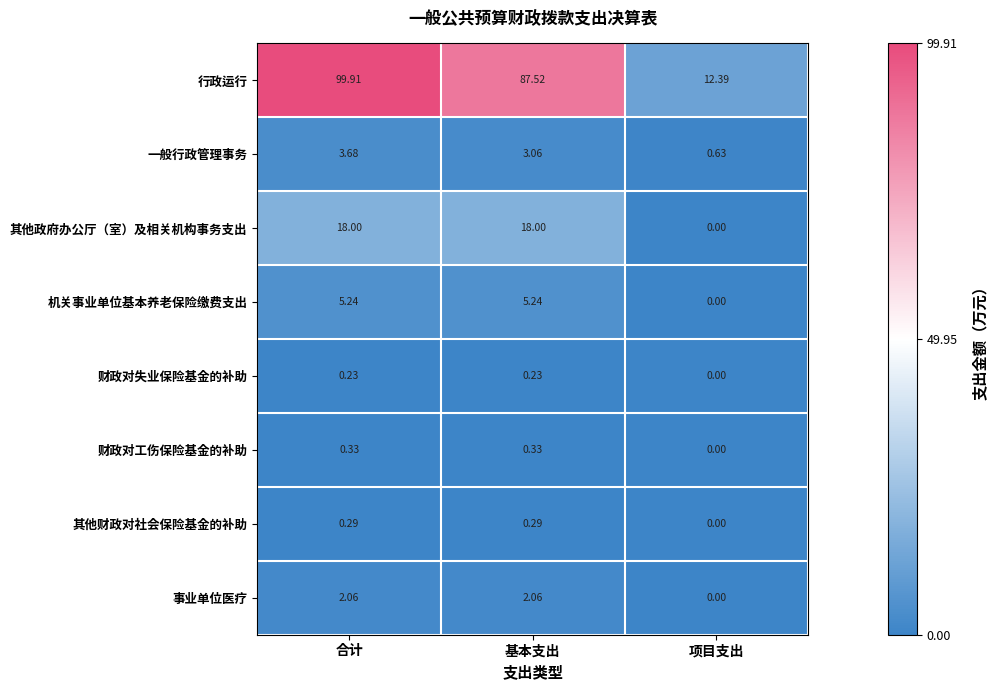

List the series in order of their peak value, lowest first.

财政对失业保险基金的补助, 其他财政对社会保险基金的补助, 财政对工伤保险基金的补助, 事业单位医疗, 一般行政管理事务, 机关事业单位基本养老保险缴费支出, 其他政府办公厅（室）及相关机构事务支出, 行政运行